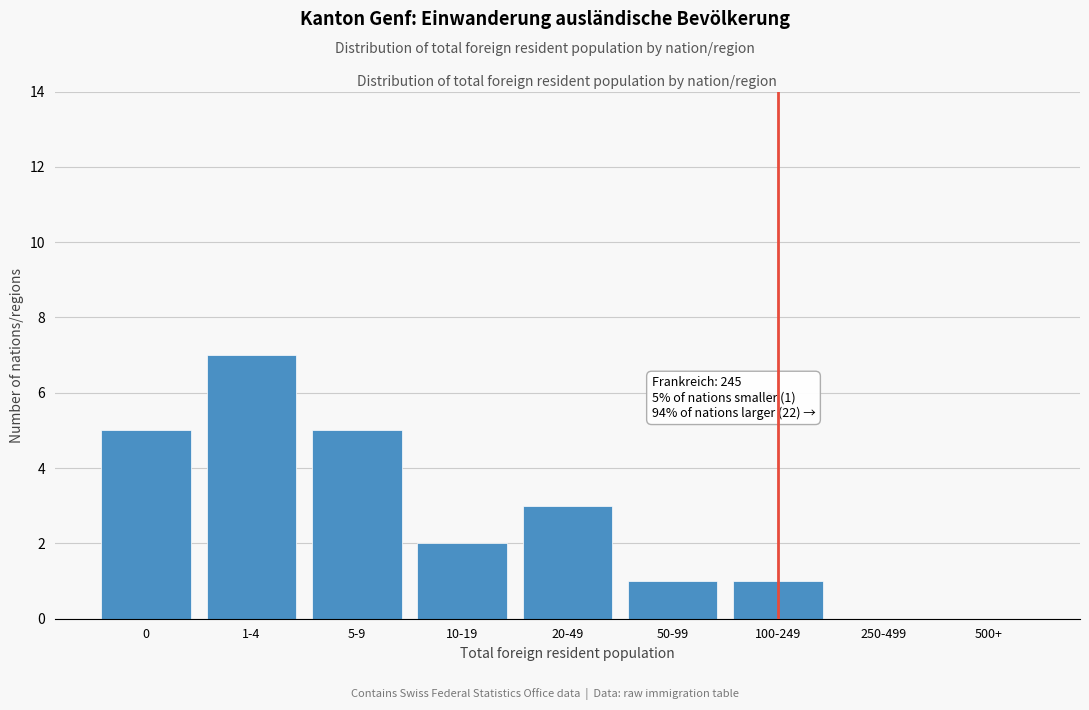

Reading left to right, list all the values displayed in this chart.

0=5	1-4=7	5-9=5	10-19=2	20-49=3	50-99=1	100-249=1	250-499=0	500+=0